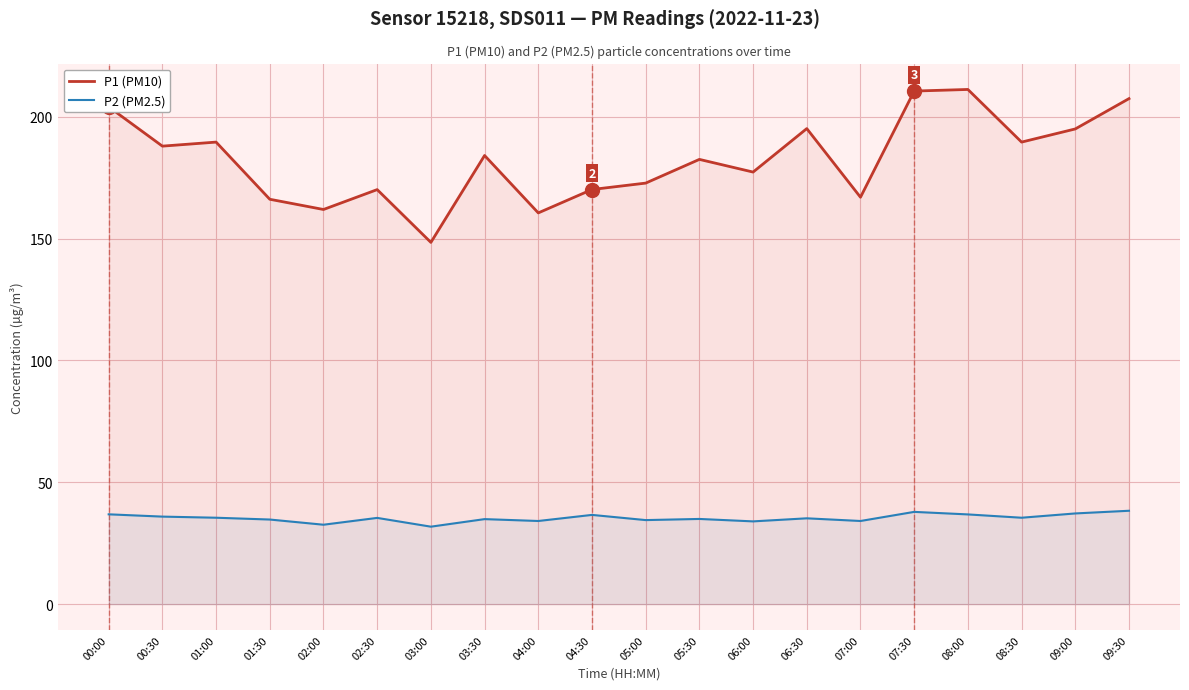

What is the total value across all series at 00:00?

241.0